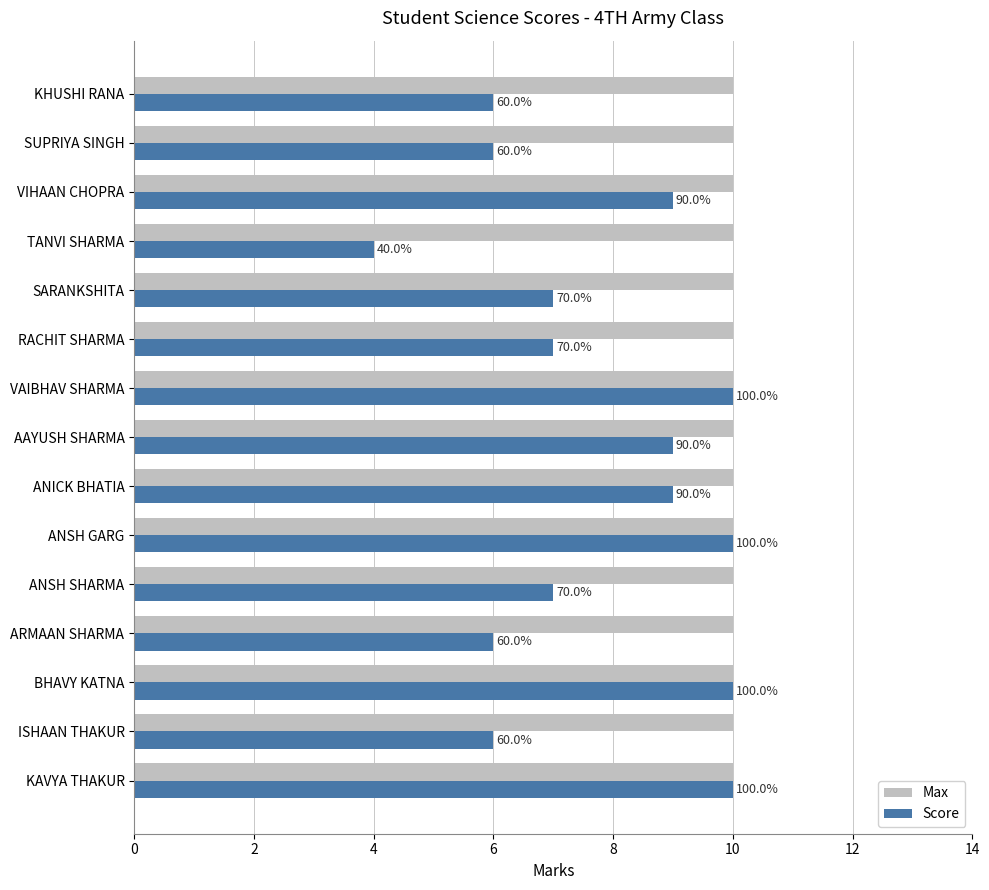

What are all the series names shown in the legend?

Max, Score